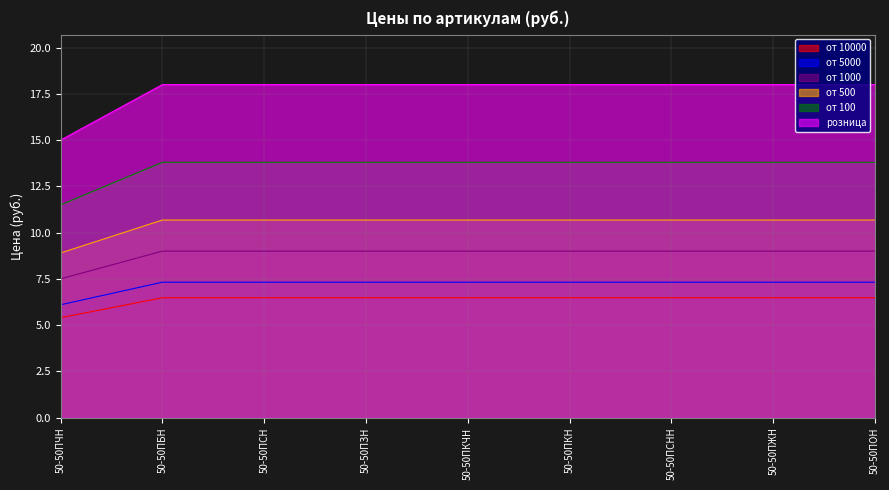

True or false: от 100 has more than 0 points higher than both neighbors.

False